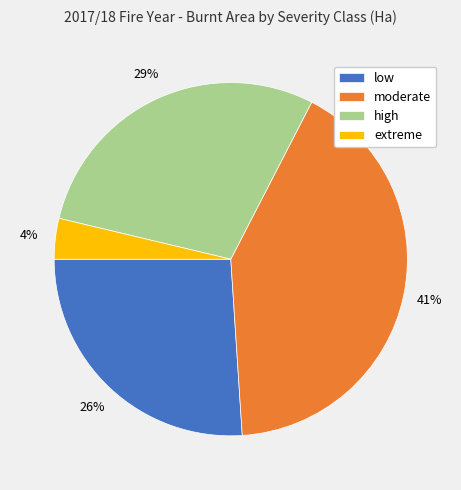

To the nearest percent, what is the average slice percentage?

25%